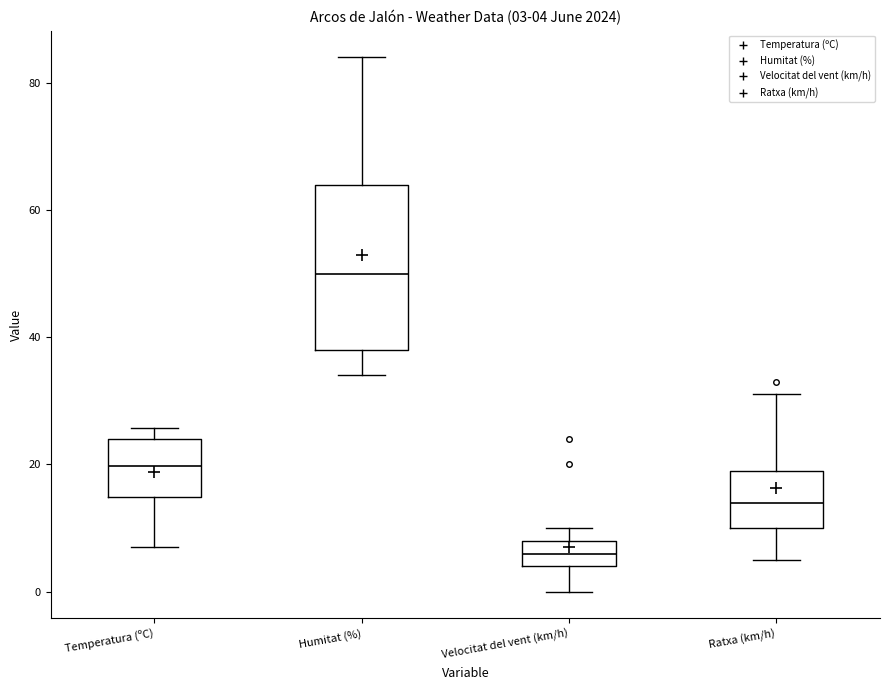

Comparing the boxes themselves (not the whiskers), which one is the tallest?

Humitat (%)